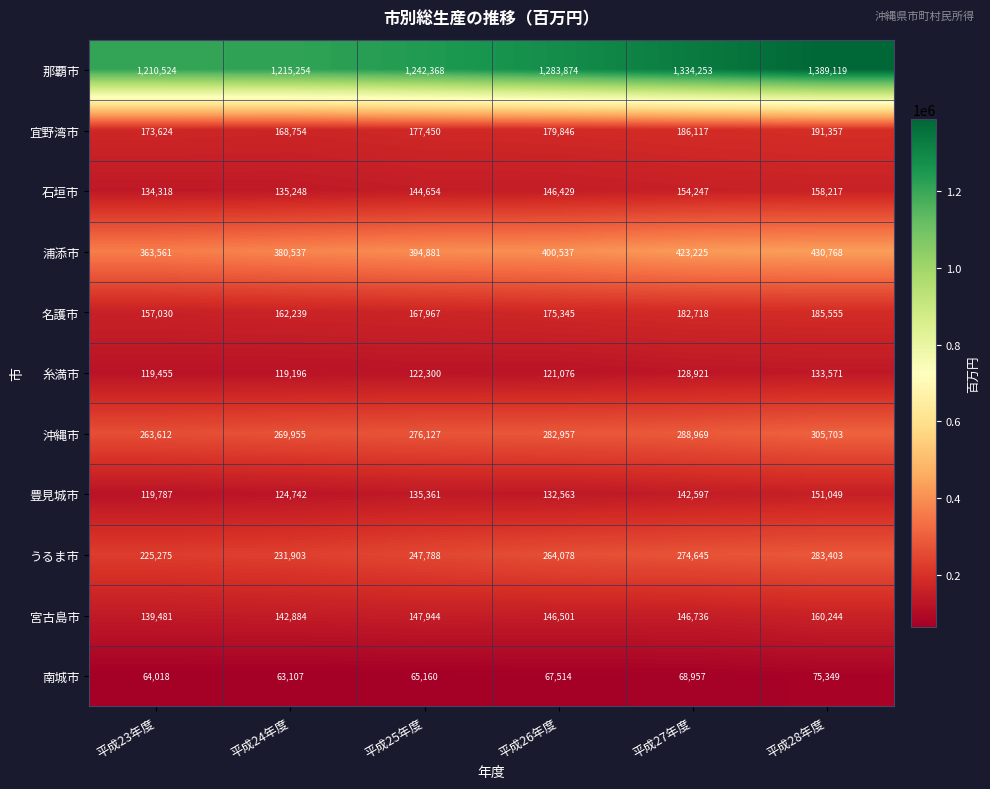

What is the average value of the 浦添市 series?

398918